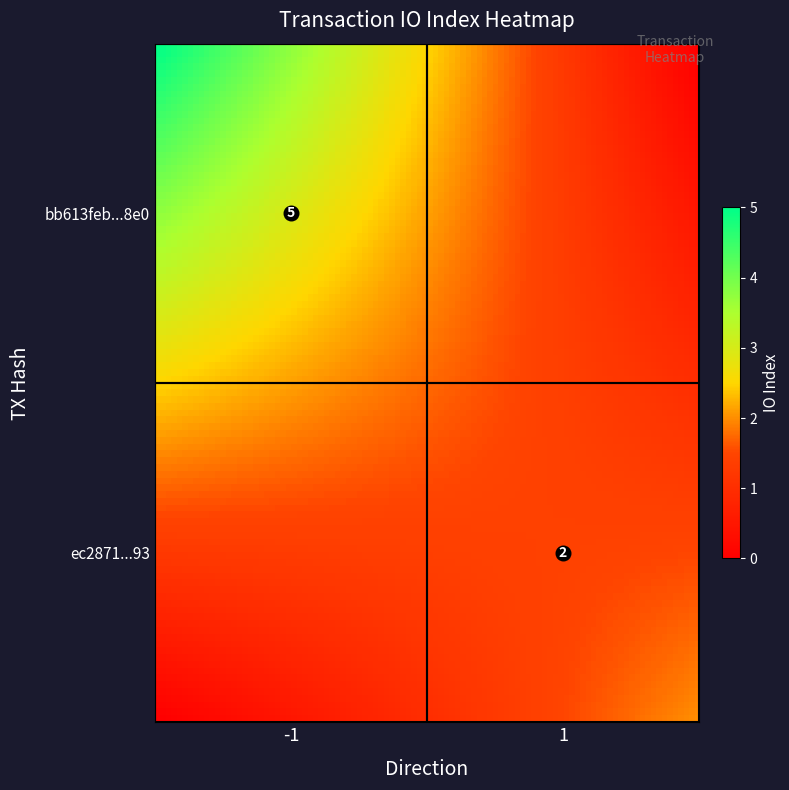

Which series has the widest spread of values?

bb613feb2e784dcaa1acc6e2852bb5d568cb8e0